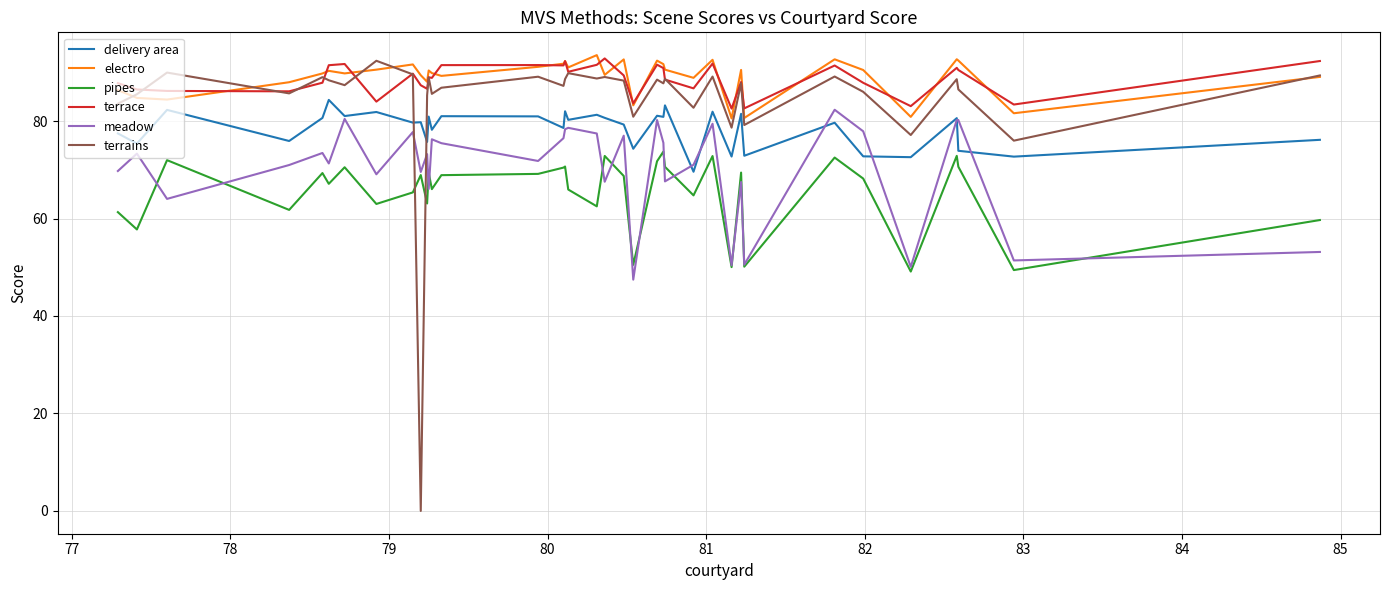

How many lines are shown in the chart?

6